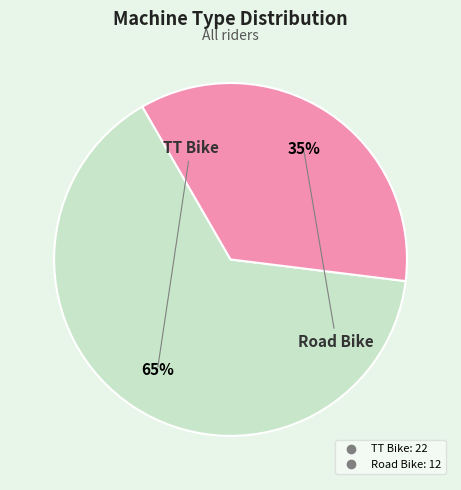

Is it true that TT Bike is 54% of the pie?

False